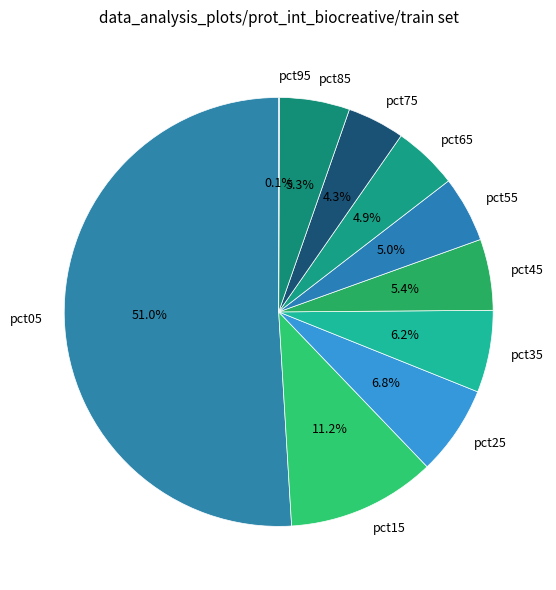

Which category accounts for the majority?

pct05